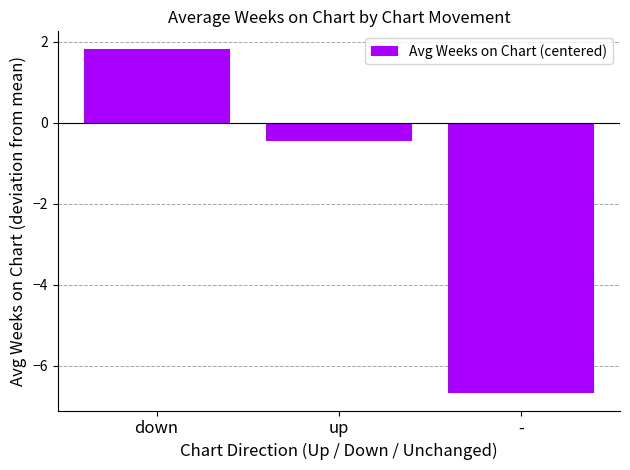

Rank the categories by value from highest to lowest.

down, up, -